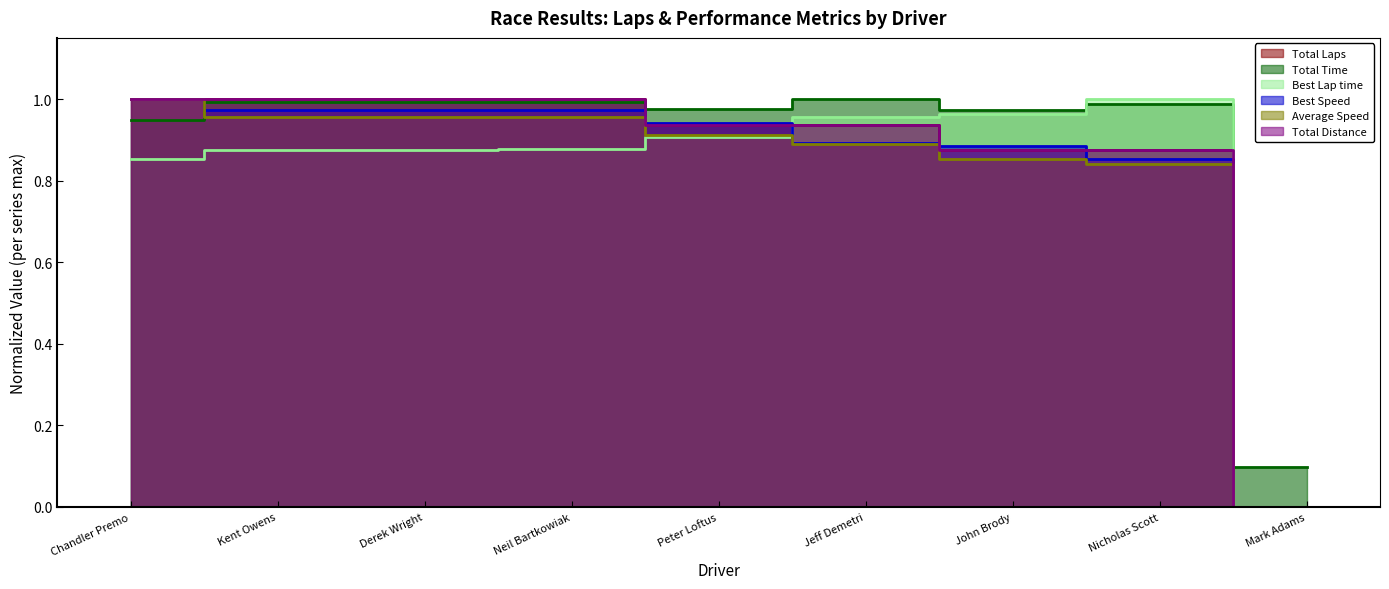

Which series has the largest range (max minus min)?

Total Laps